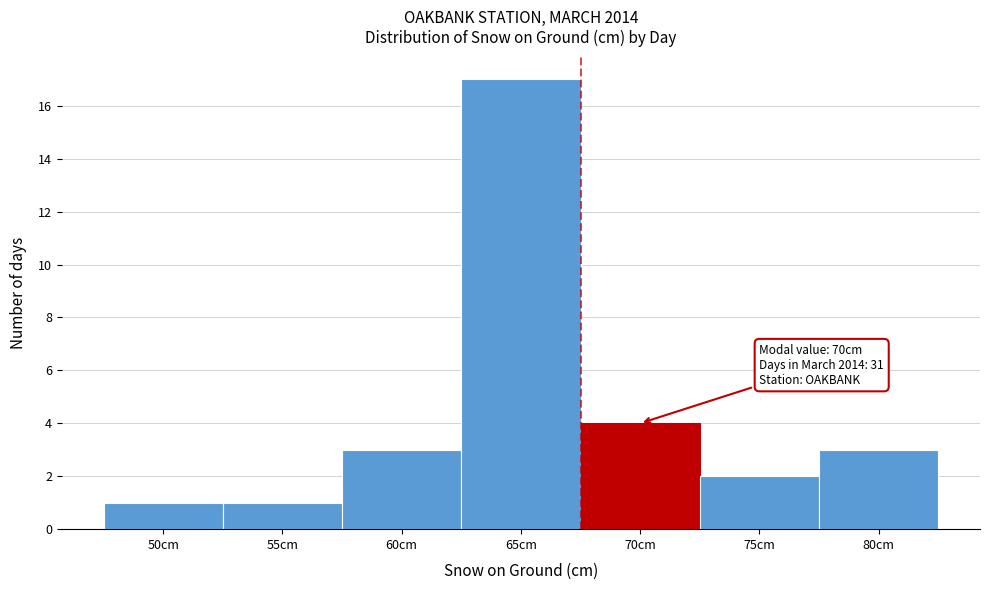

Reading left to right, what are all the values shown in this chart?

50cm=1	55cm=1	60cm=3	65cm=17	70cm=4	75cm=2	80cm=3